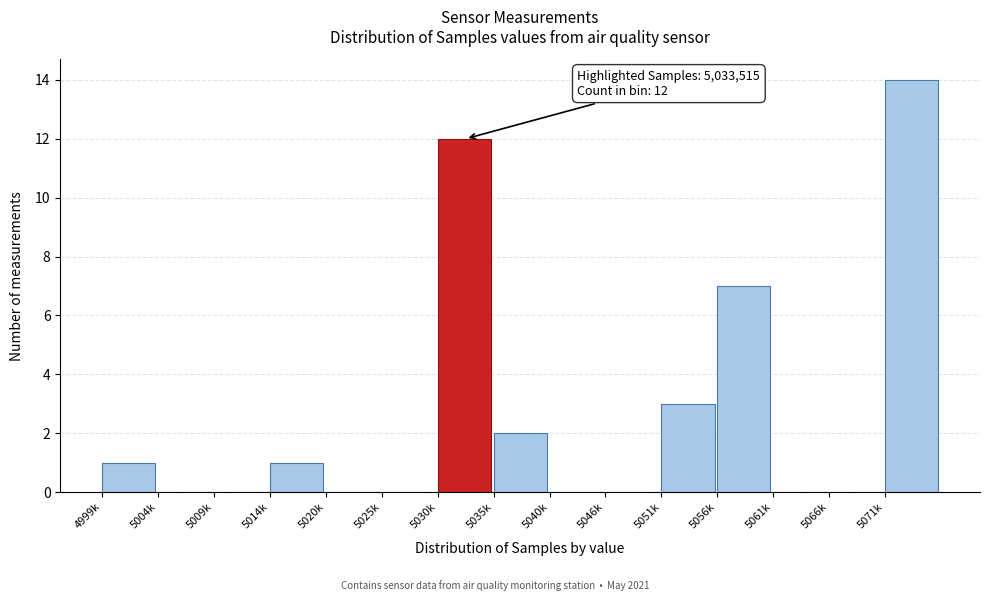

Reading left to right, extract all data points from this chart.

4999k=1	5004k=0	5009k=0	5014k=1	5020k=0	5025k=0	5030k=12	5035k=2	5040k=0	5046k=0	5051k=3	5056k=7	5061k=0	5066k=0	5071k=14